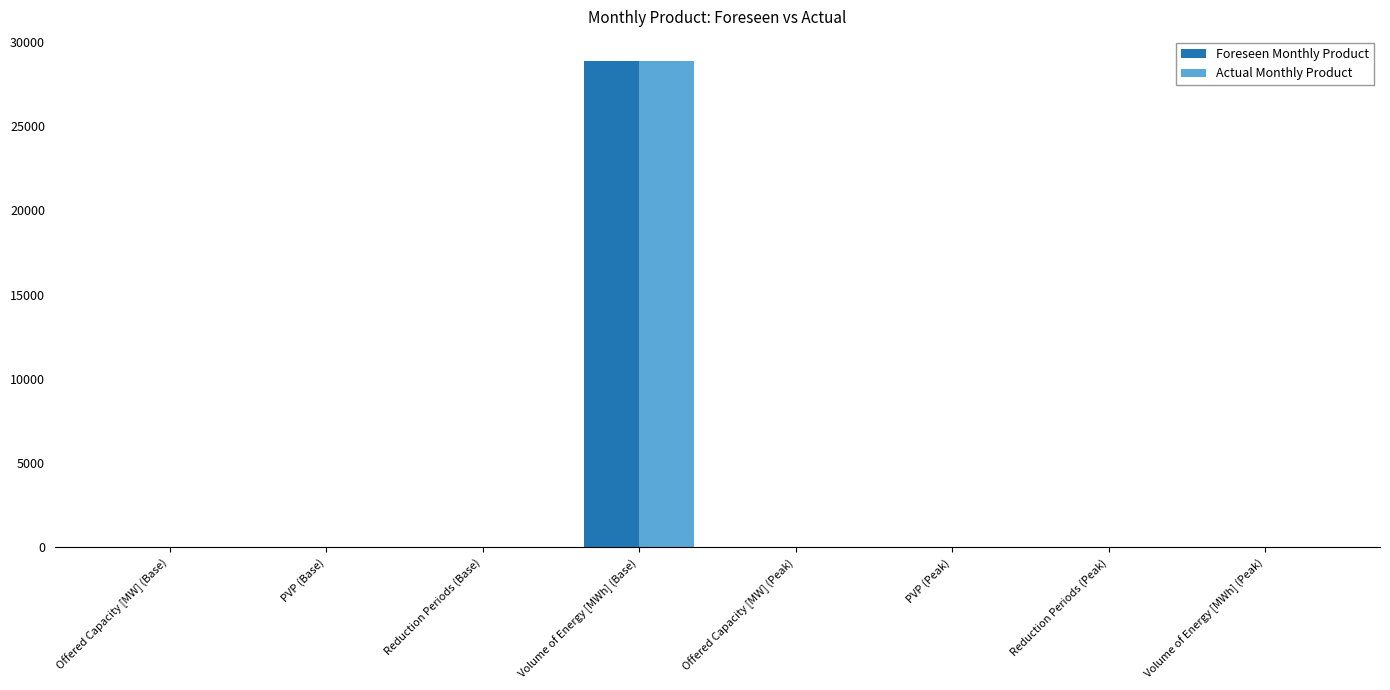

At which category does the chart reach its peak across all series?

Volume of Energy [MWh] (Base)